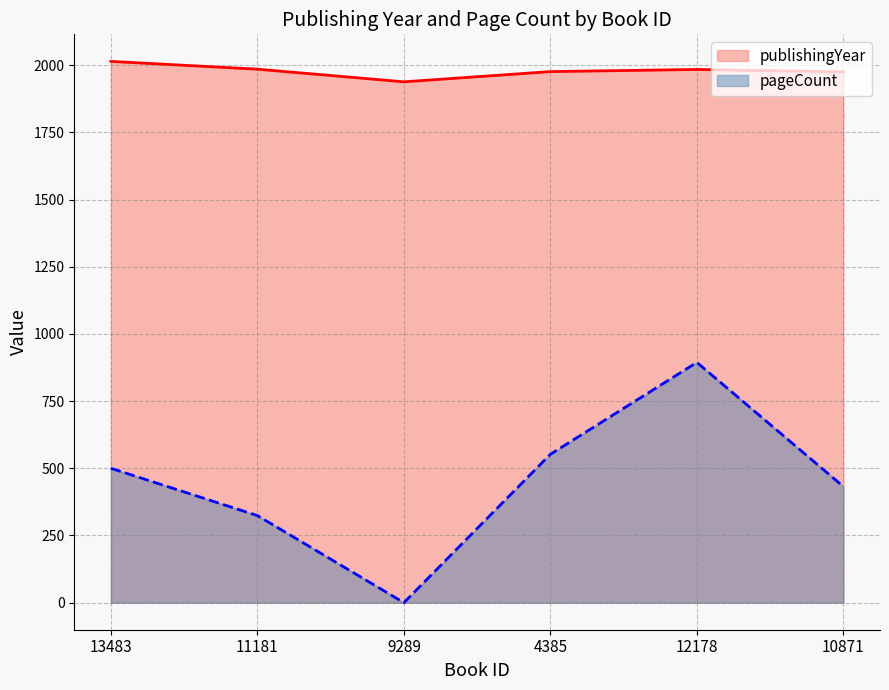

What is the total value across all series at 9289?

1938